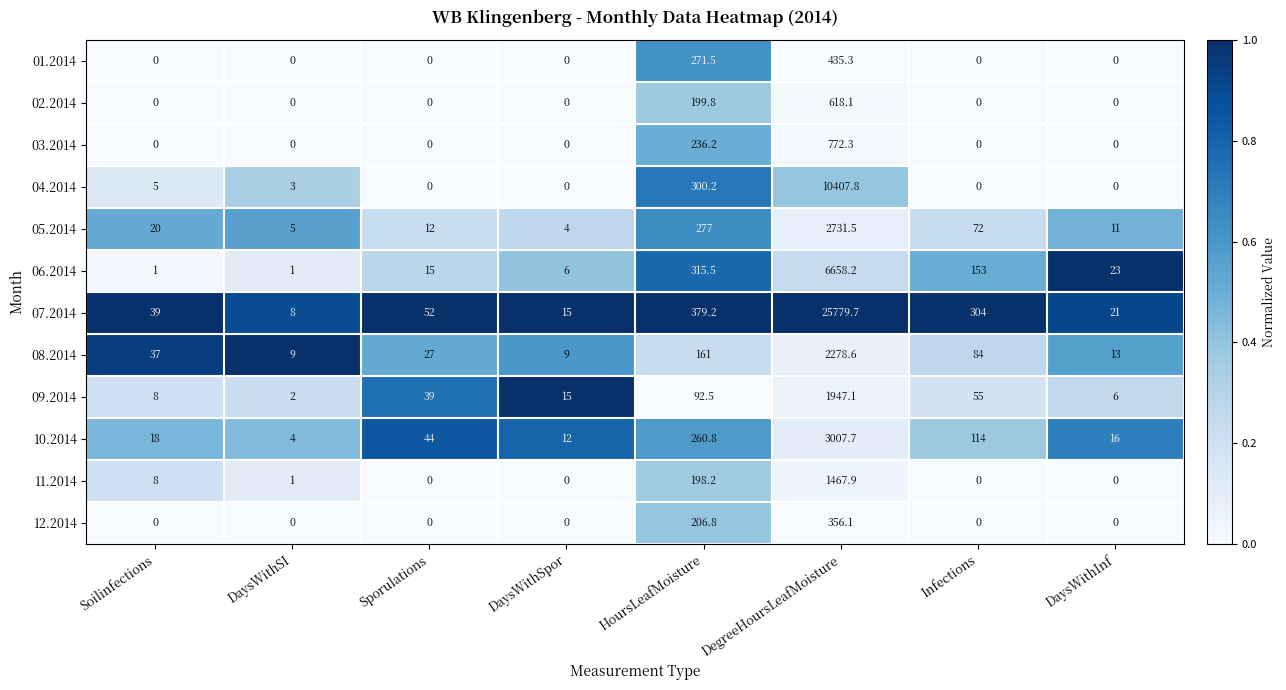

Rank the series by their maximum value, from highest to lowest.

07.2014, 04.2014, 06.2014, 10.2014, 05.2014, 08.2014, 09.2014, 11.2014, 03.2014, 02.2014, 01.2014, 12.2014